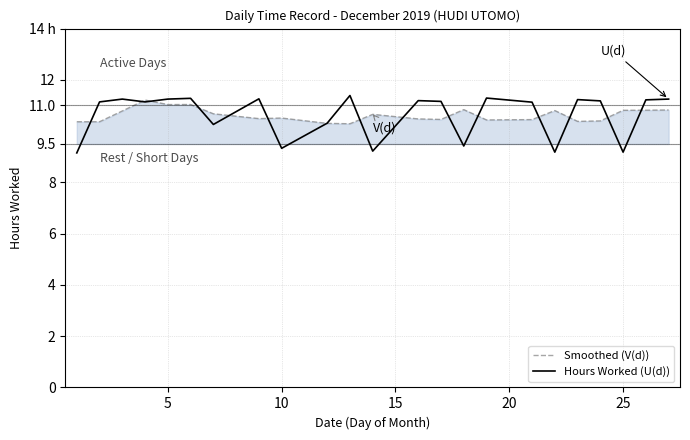

What are all the series names shown in the legend?

Smoothed (V(d)), Hours Worked (U(d))